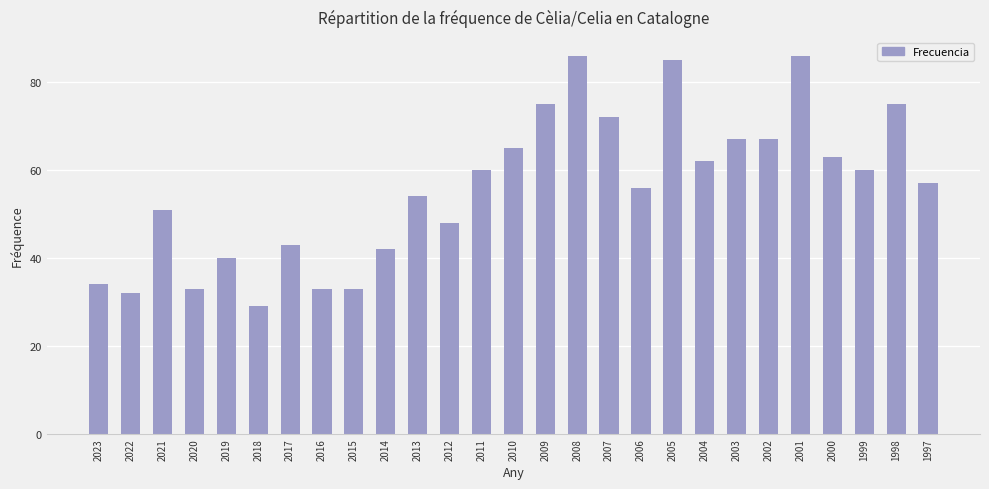

How many bars are there in total?

27